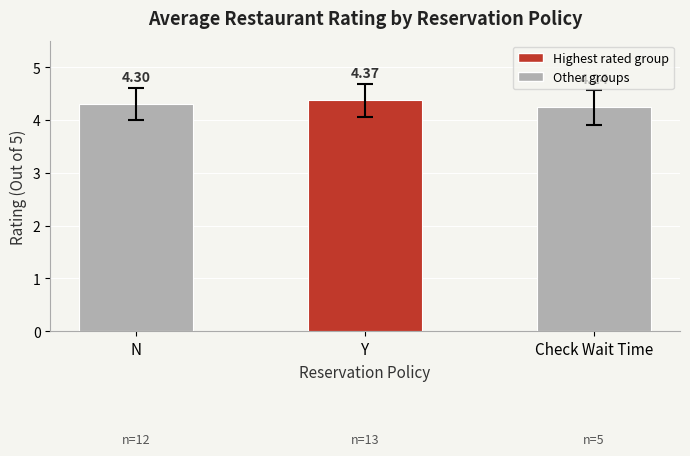

What is the label of the 3rd bar from the right?

N